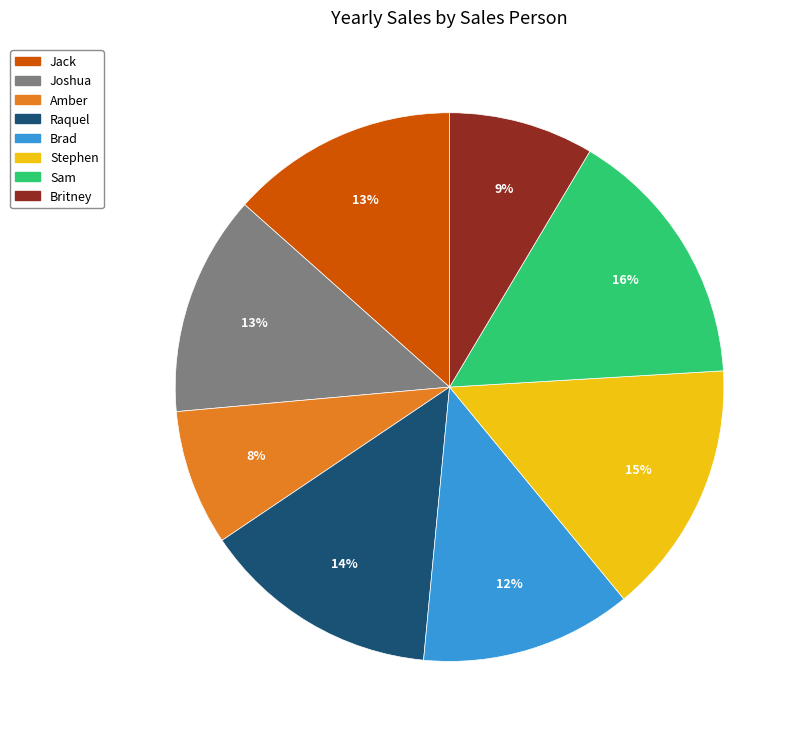

Does Sam account for over 50% of the chart?

No